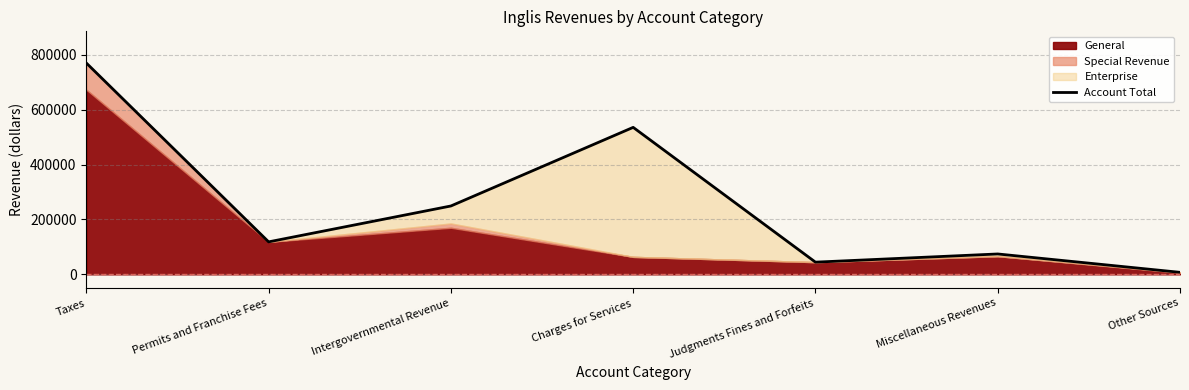

Between Miscellaneous Revenues and Charges for Services, which is larger?

Charges for Services